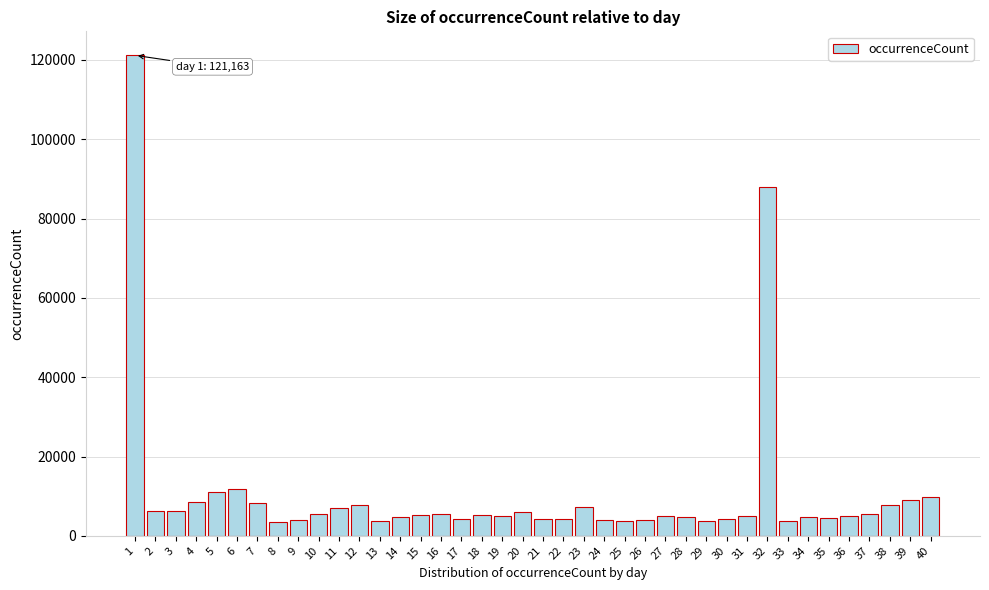

What is the smallest value displayed?

3452